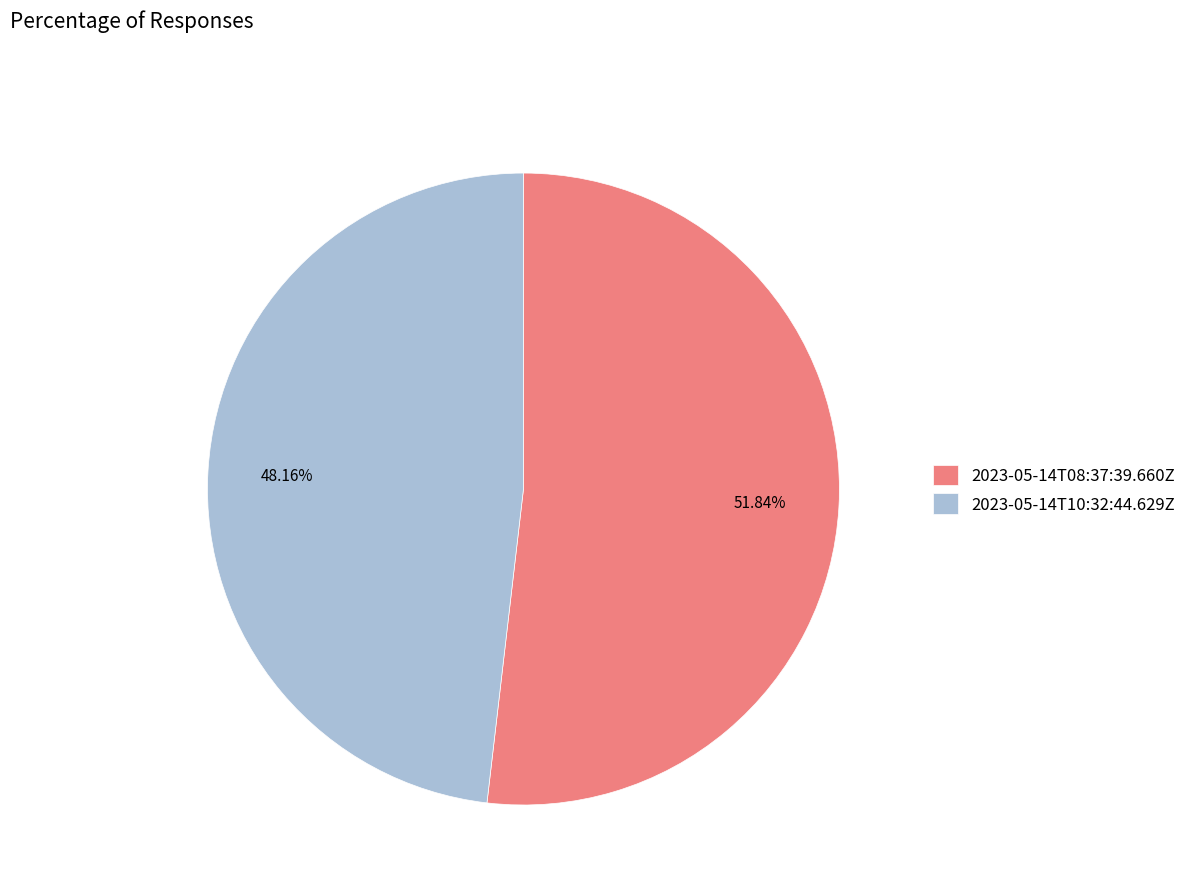

What portion of the pie excludes 2023-05-14T08:37:39.660Z?

48.2%